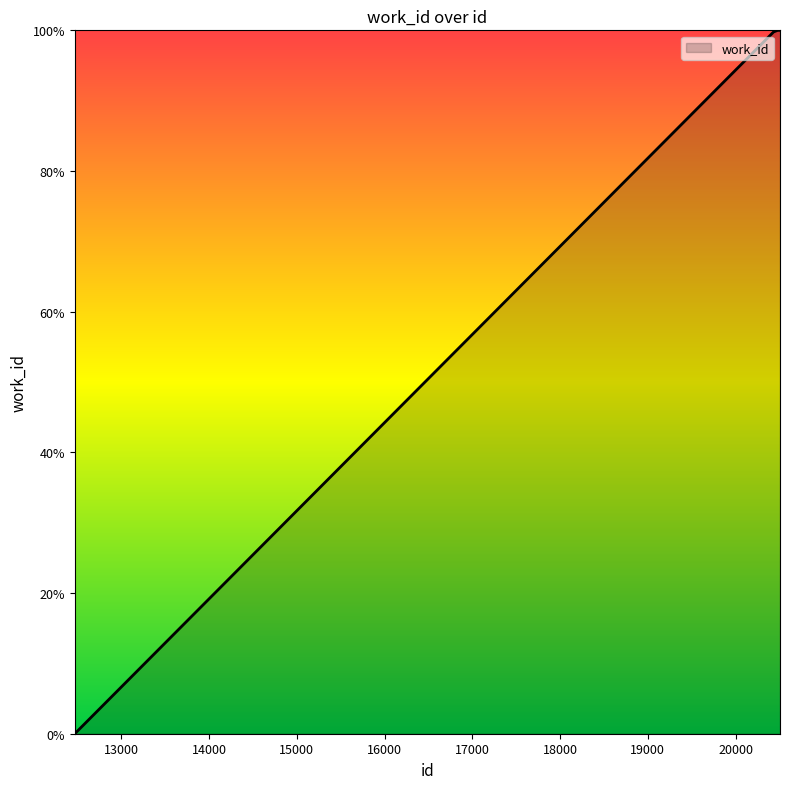

What is the greatest value displayed?

100.0